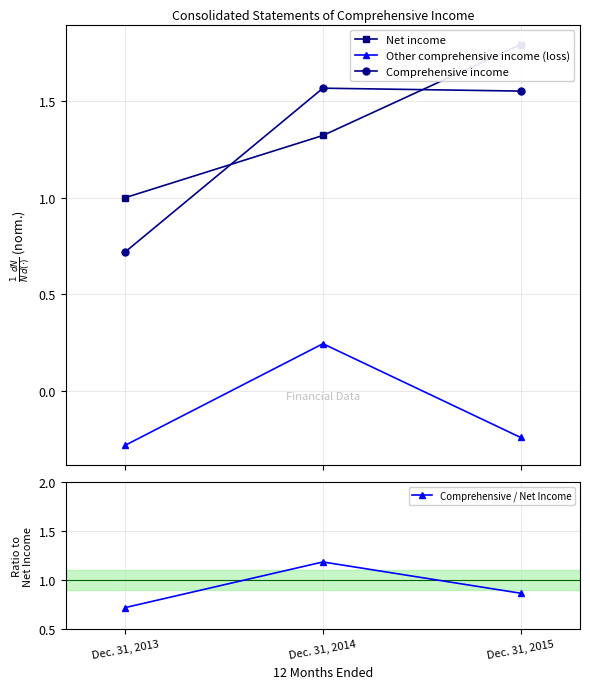

What is the sum of the Comprehensive income values at Dec. 31, 2013 and Dec. 31, 2015?

2.3